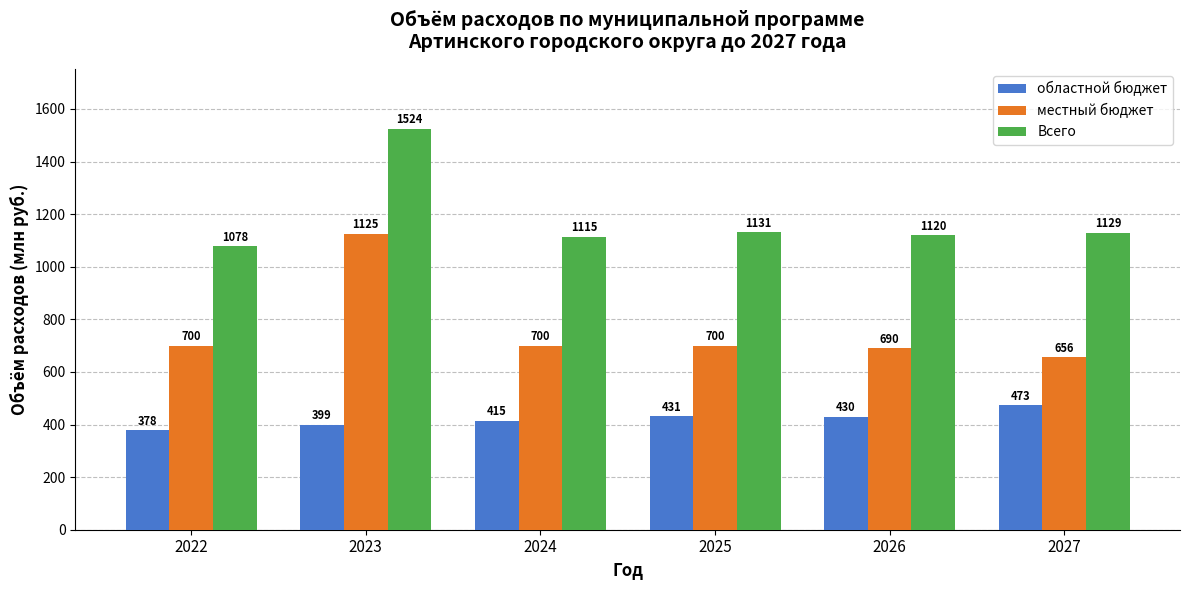

How many categories are shown in the chart?

6